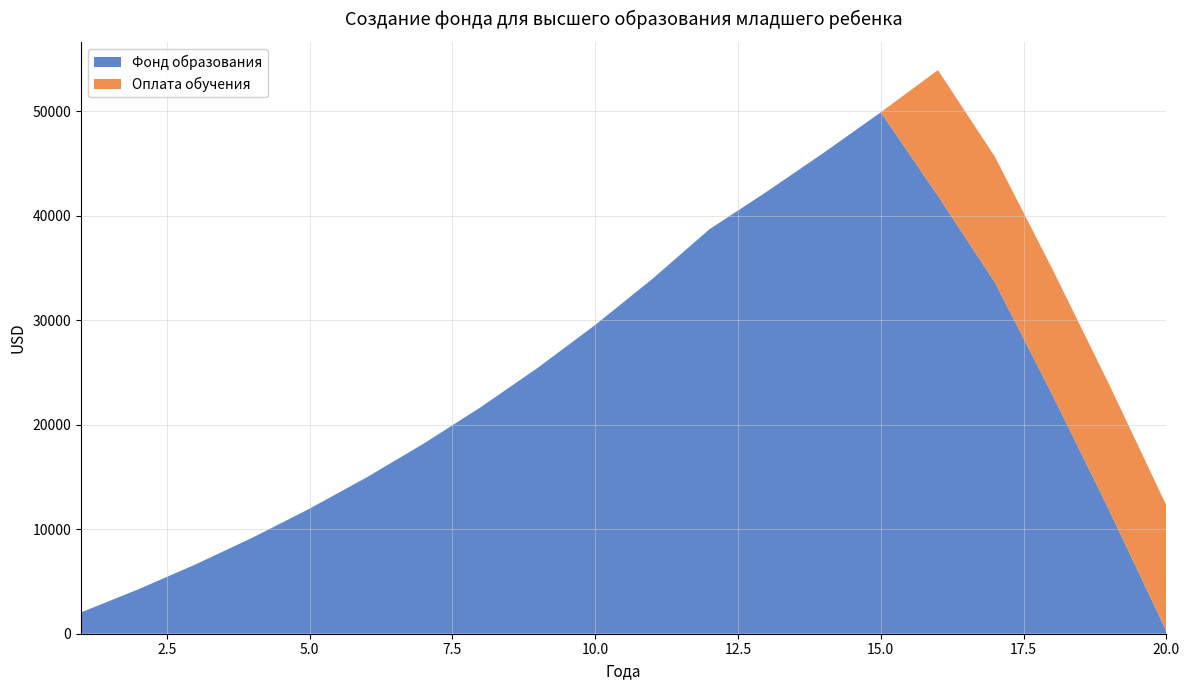

Reading right to left, transcribe all the data shown in this chart.

Фонд образования: 236.2	11797.3	22913.8	33602.7	41918.9	49915.3	46033.9	42301.9	38713.3	33956.8	29552.6	25474.6	21698.7	18202.5	14965.3	11967.9	9192.5	6622.7	4243.2	2040.0
Оплата обучения: 12033.0	12033.0	12033.0	12033.0	12033.0	0.0	0.0	0.0	0.0	0.0	0.0	0.0	0.0	0.0	0.0	0.0	0.0	0.0	0.0	0.0